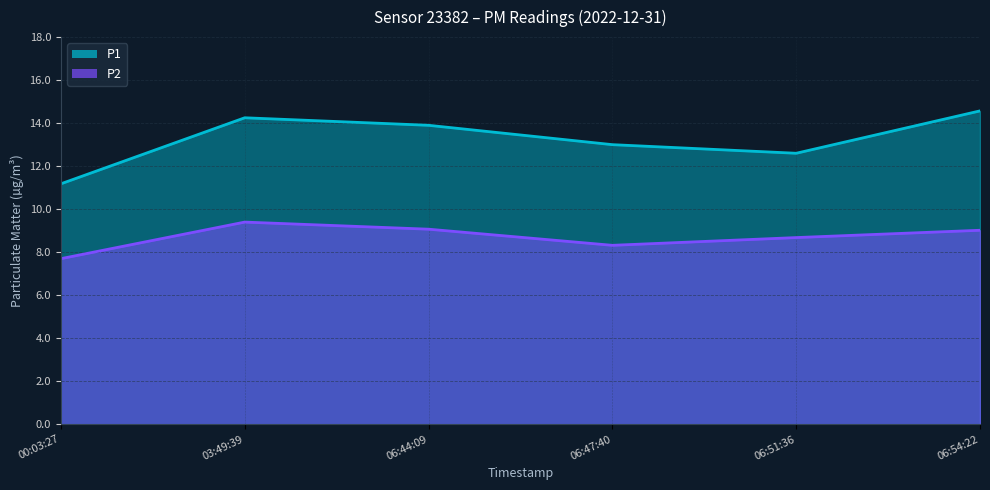

Which series has the largest range (max minus min)?

P1